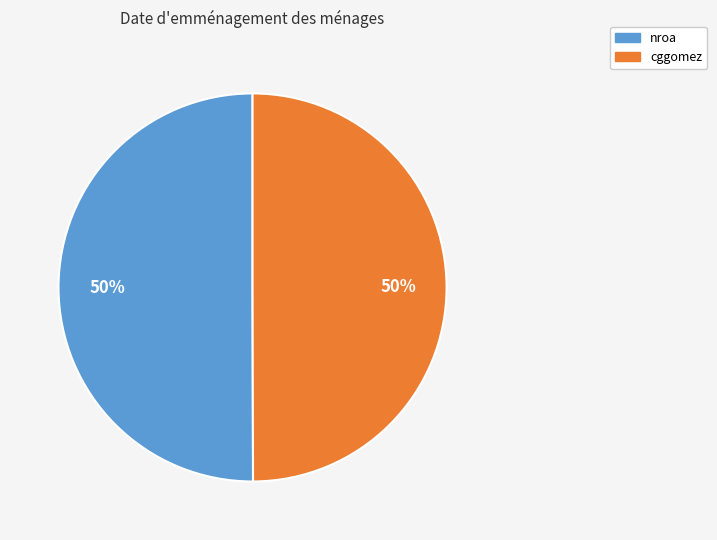

Is it true that nroa is 44% of the pie?

False